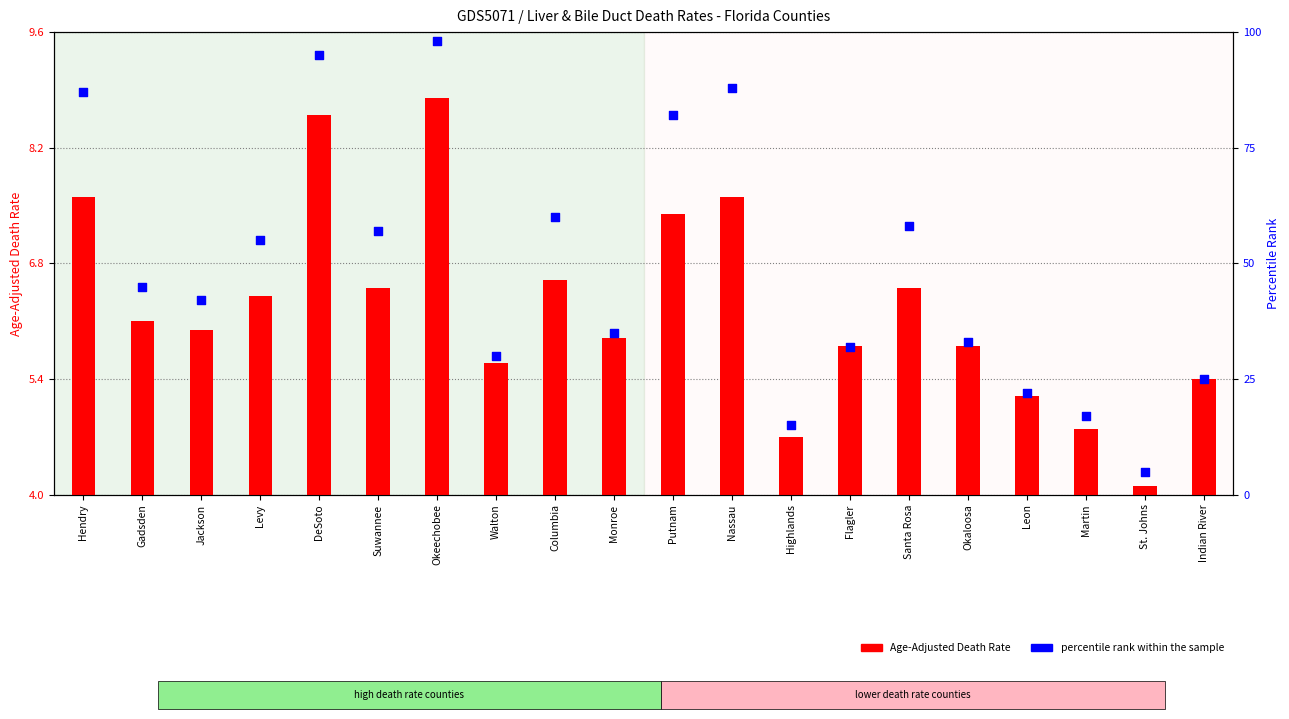

Which series has the largest total across all categories?

percentile rank within the sample